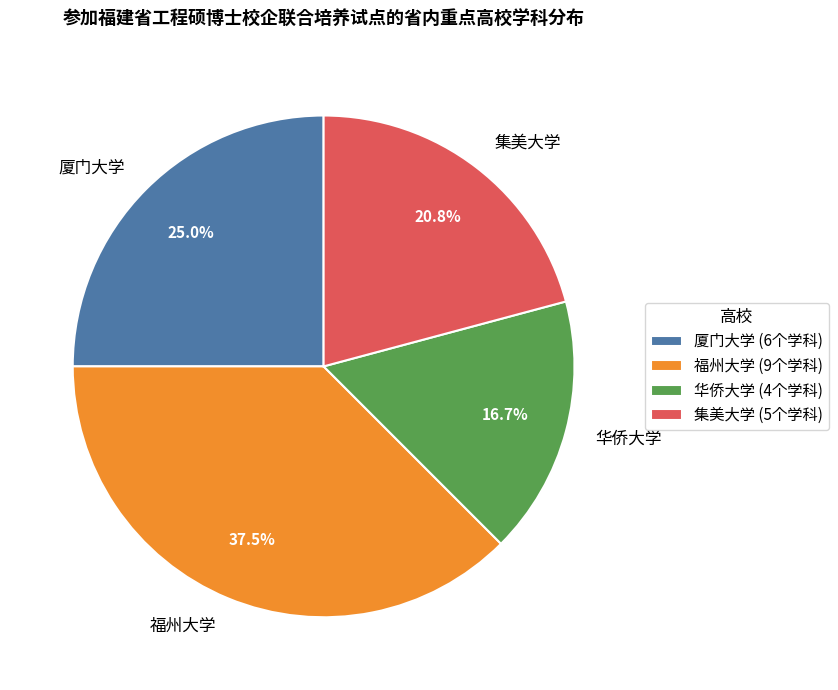

How many segments does this pie chart have?

4